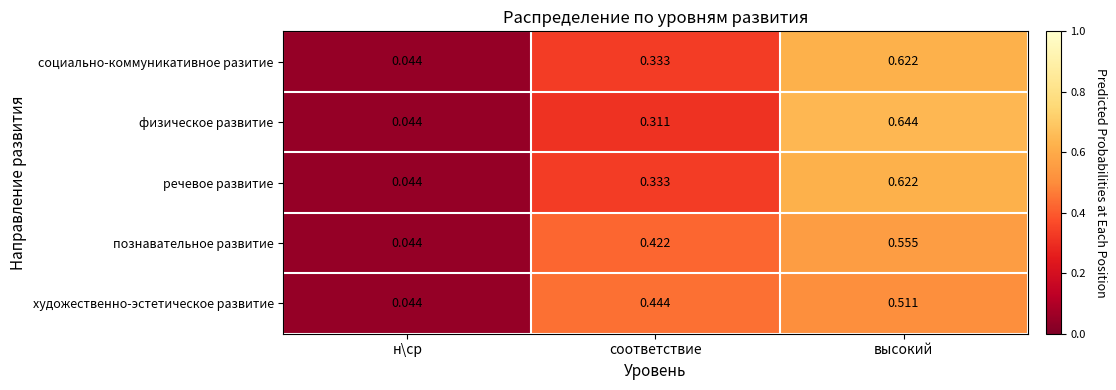

At which label is познавательное развитие closest to 0?

н\ср